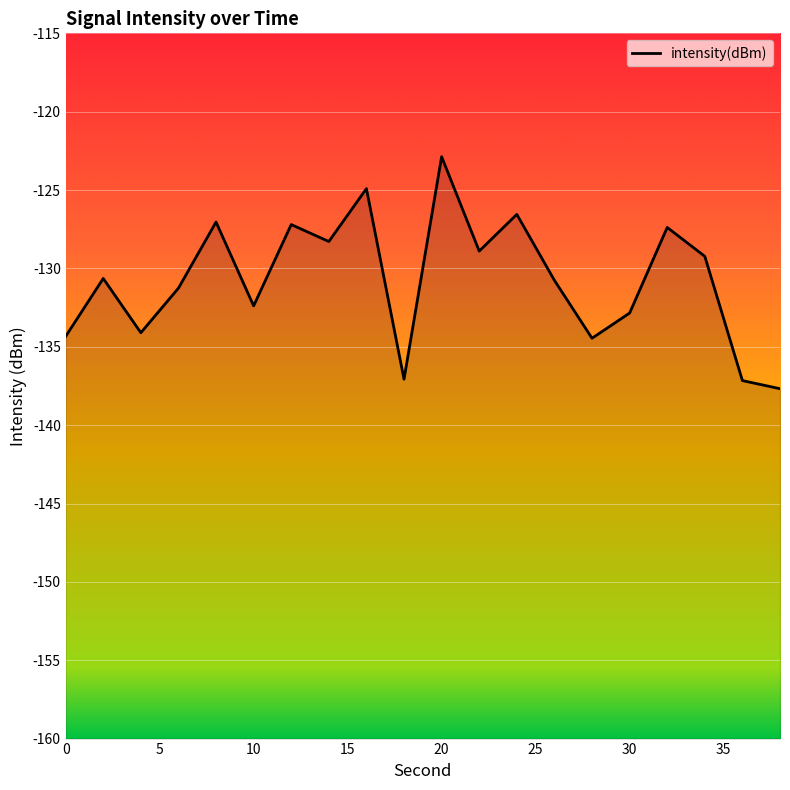

Count the number of categories in the chart.

20